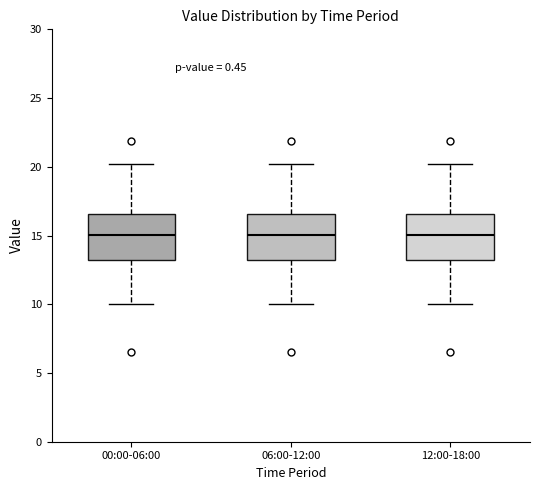

Reading left to right, read every box against the y-axis: the position of its median line, the range the box covers, and the ends of its whiskers. The values are not printed on the chart, so give them approximately, as read against the axis.

00:00-06:00: median 15.0, box 13.0 to 16.5, whiskers 10.0 to 20.0
06:00-12:00: median 15.0, box 13.0 to 16.5, whiskers 10.0 to 20.0
12:00-18:00: median 15.0, box 13.0 to 16.5, whiskers 10.0 to 20.0